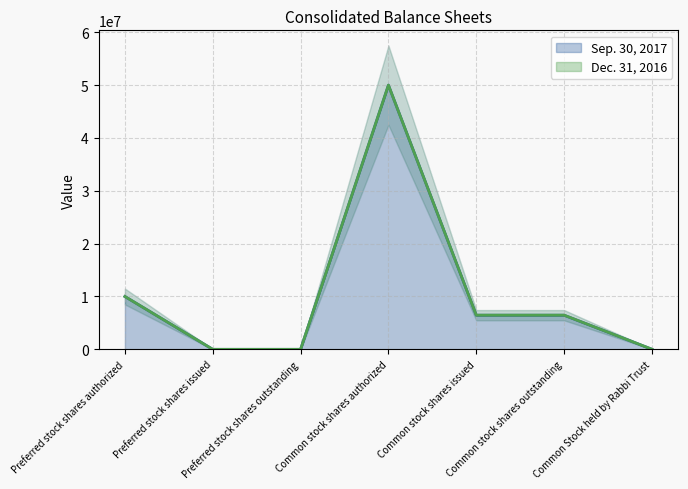

Count the number of categories in the chart.

7